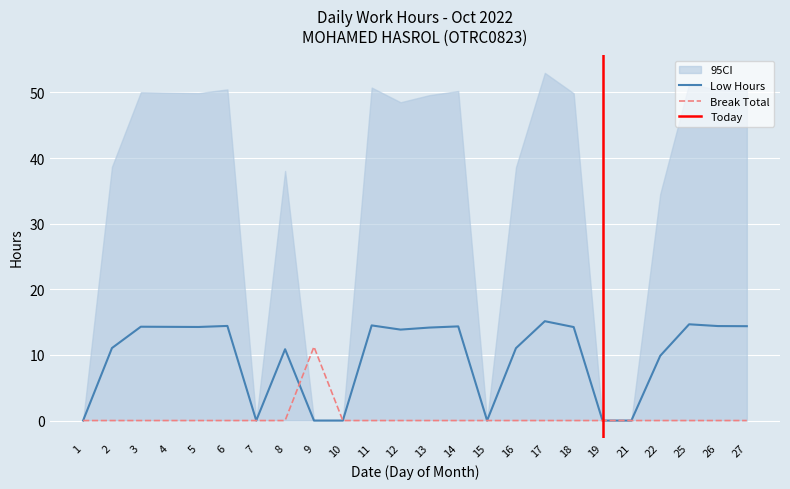

How many values in Break_Total are above zero?

1